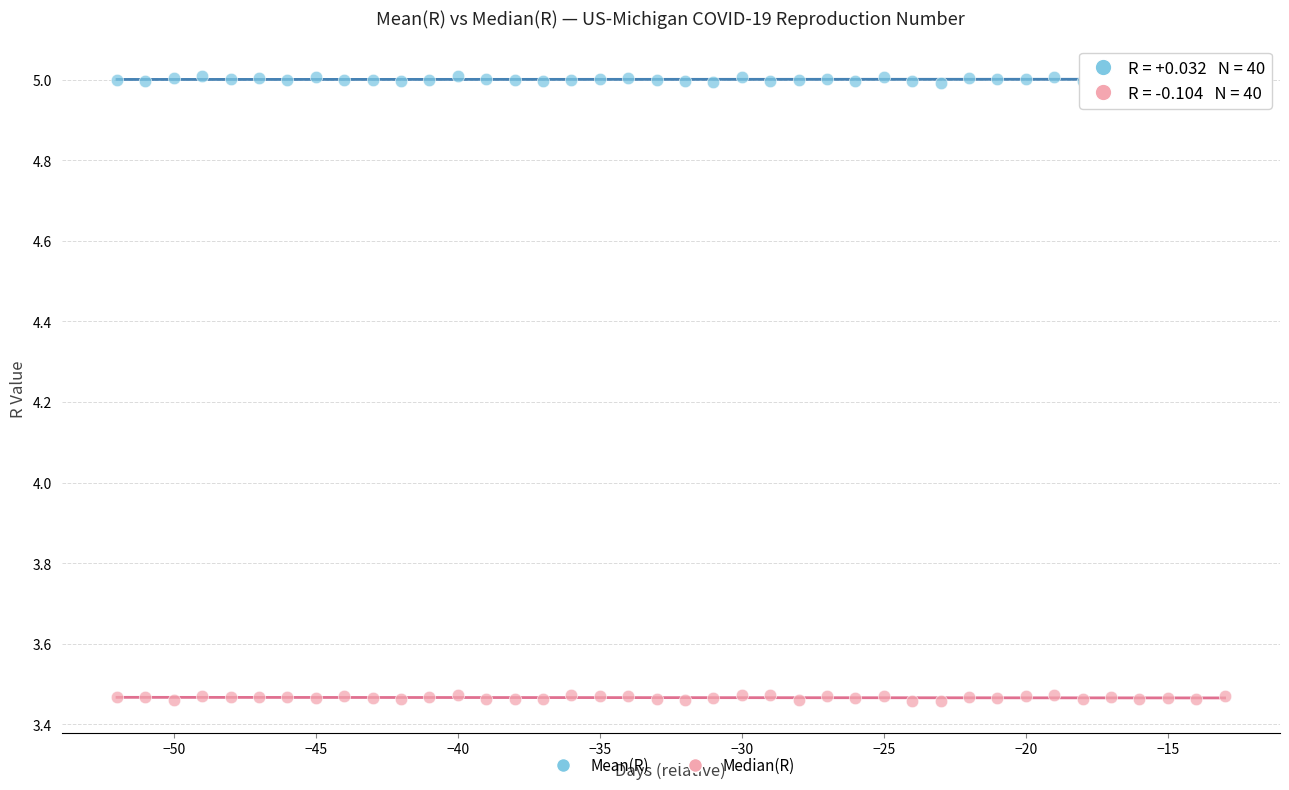

What is the X range (max minus min) for the scatter plot?

39.0